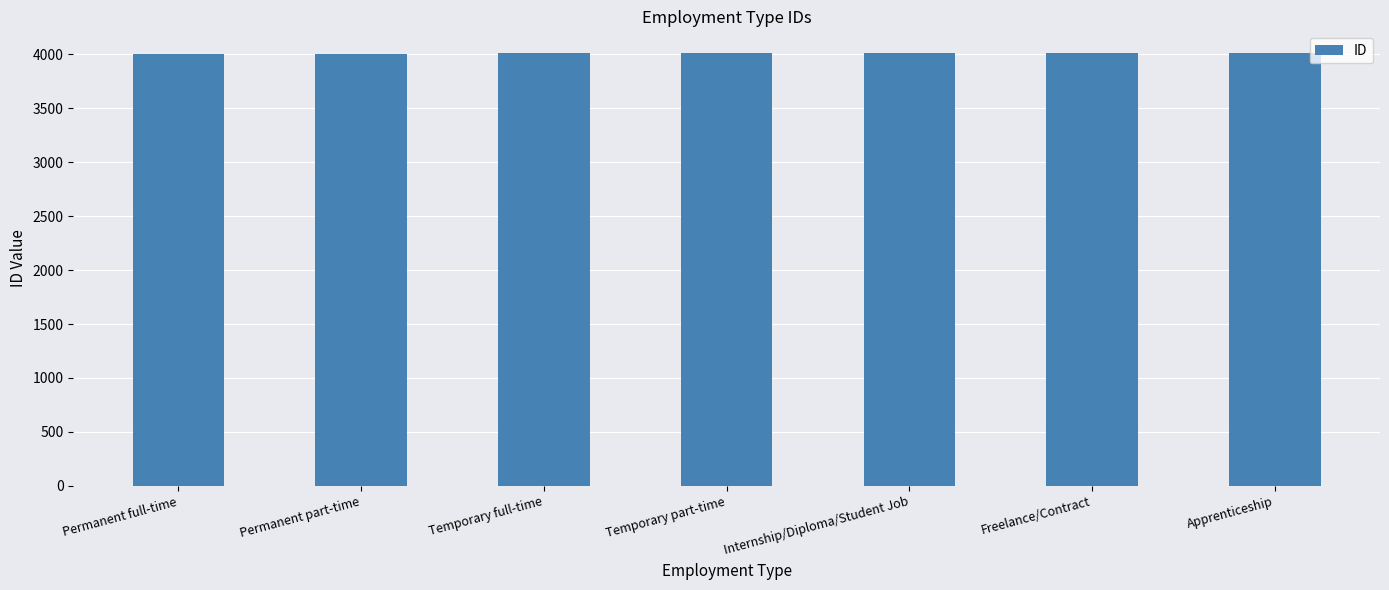

How many values are between 4007 and 4011?

5